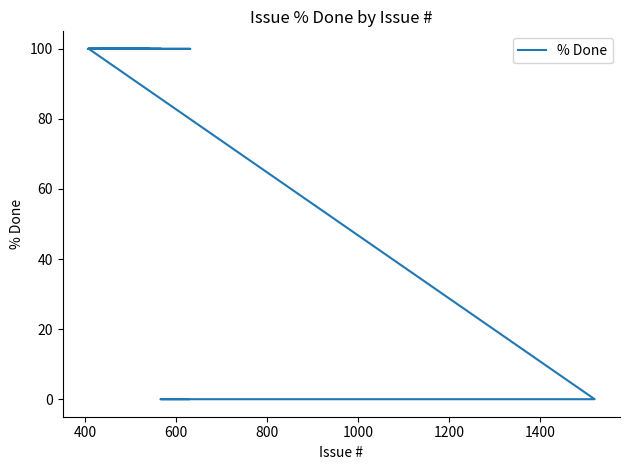

What is the label of the 7th point from the left?

1400